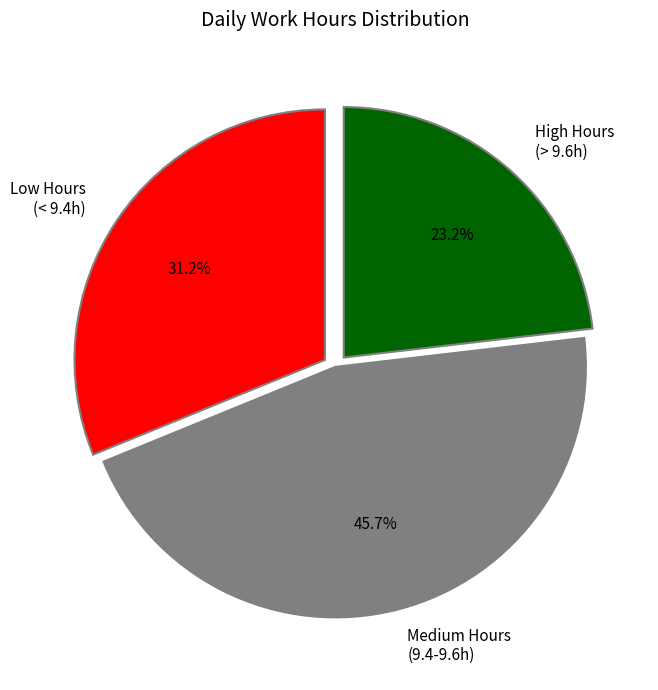

Is there a majority slice in this chart?

No